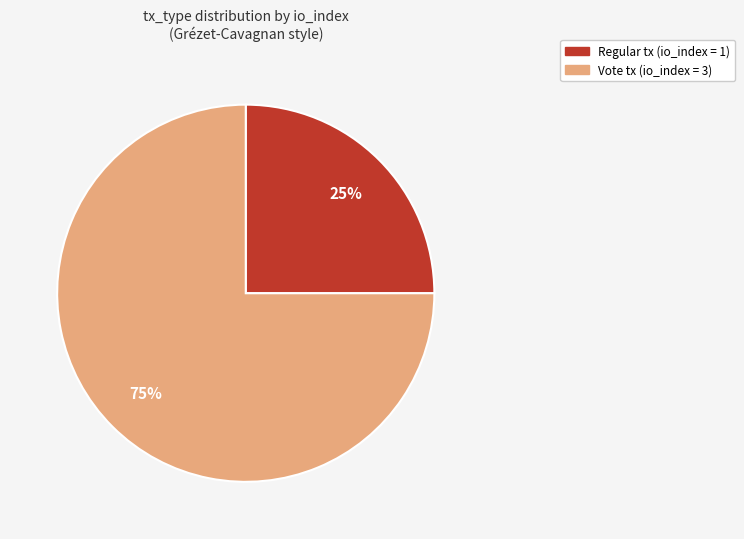

To the nearest percent, what is the difference between the largest and smallest slice percentages?

50%